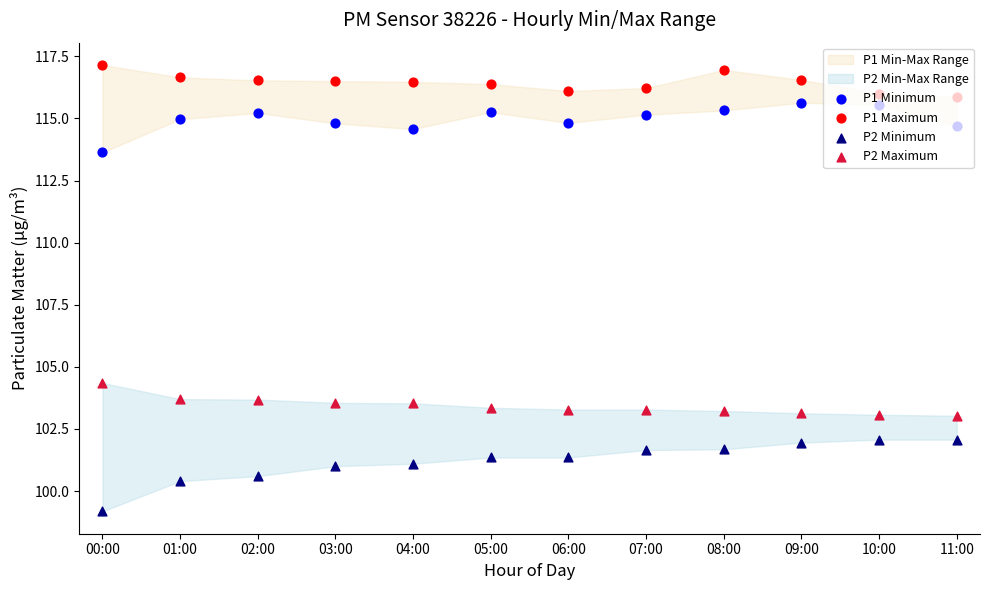

Which series has the widest spread of Y values?

P2 Minimum